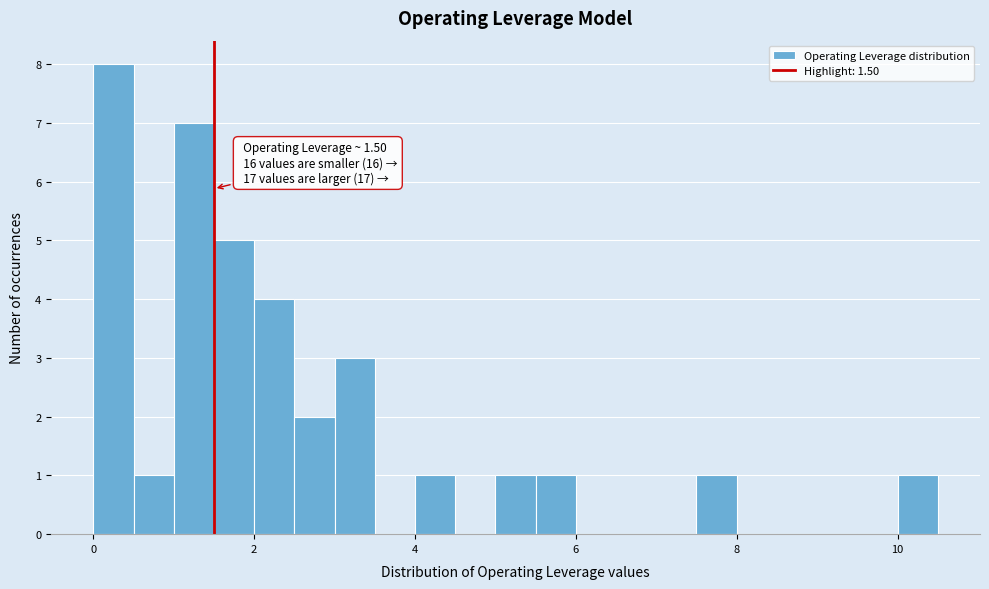

Read against the x-axis, roughly where is the centre of the tallest bar?

0.2